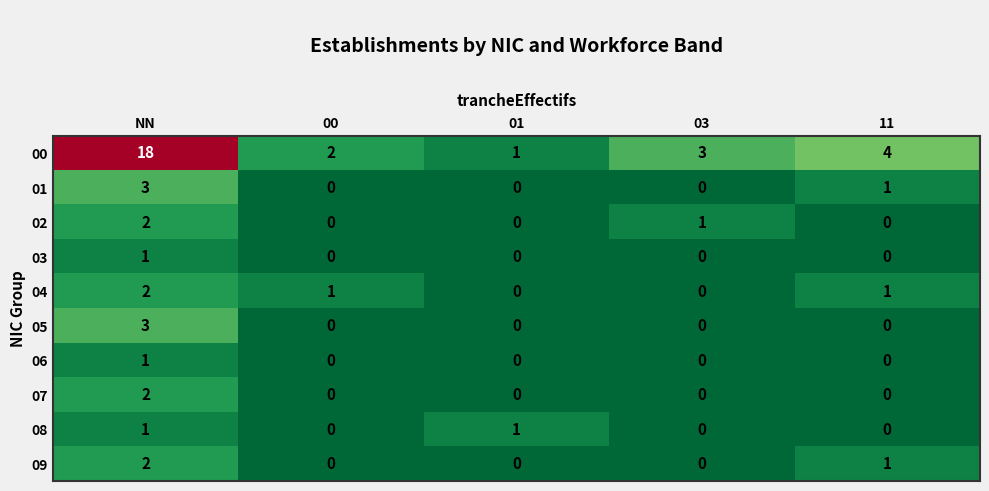

What is the spread (max minus min) of values at 01?

1